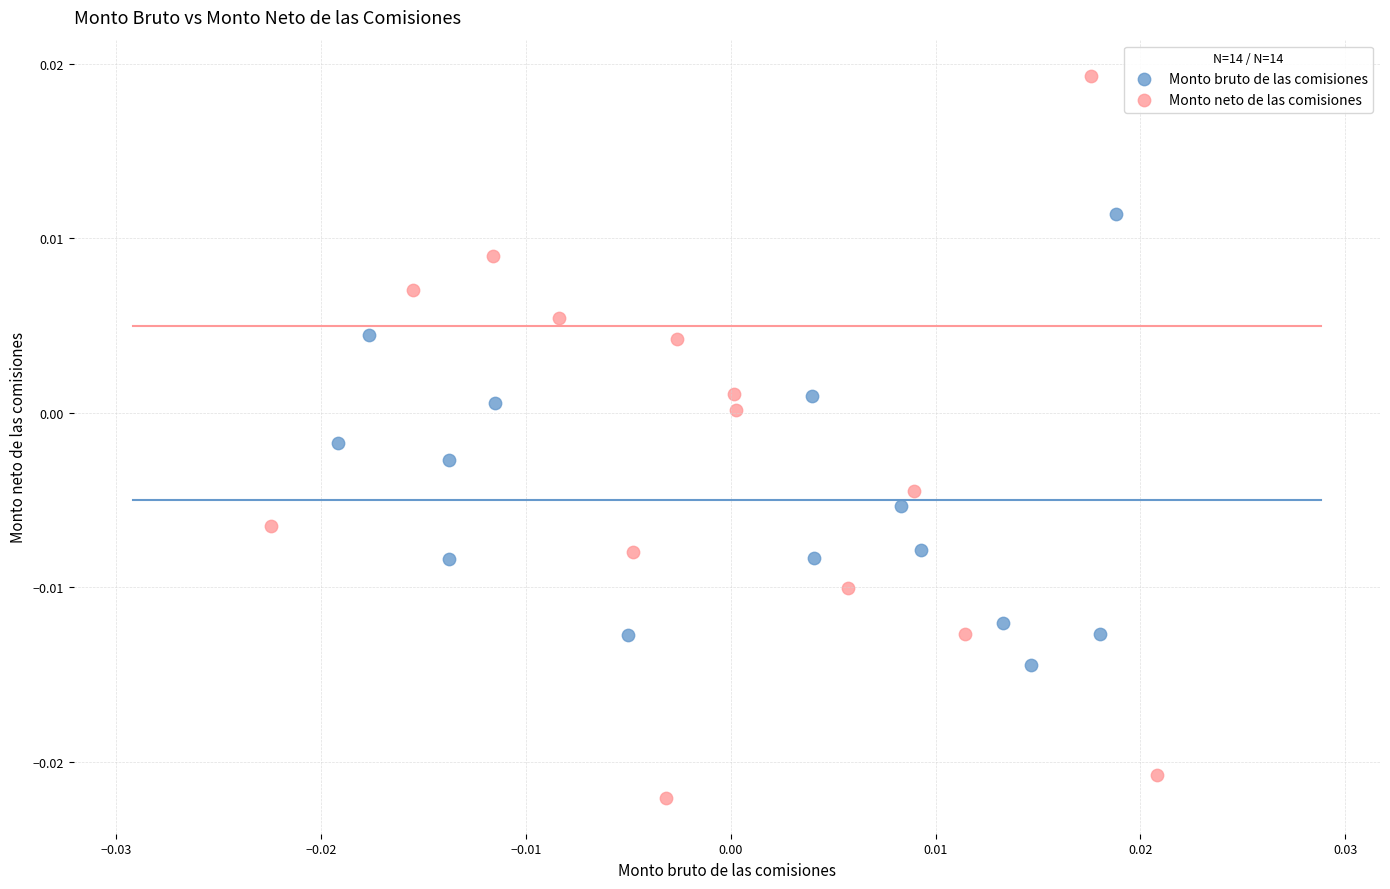

Which series has the largest Y range (max minus min)?

Monto neto de las comisiones